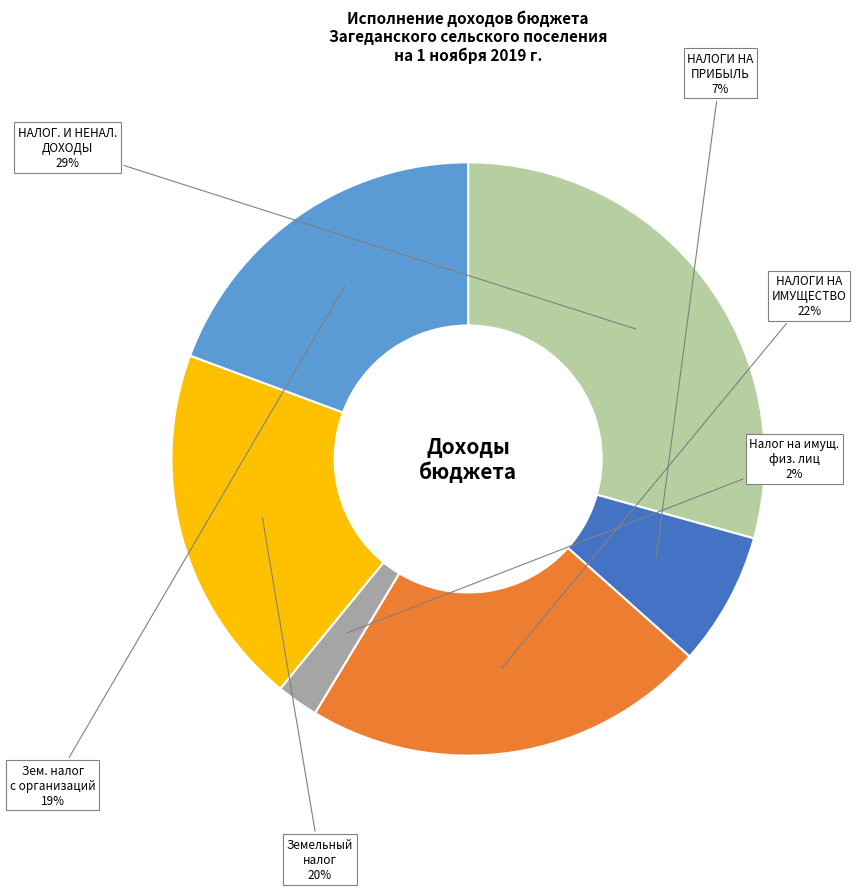

Is there any slice that represents more than half of the pie?

No